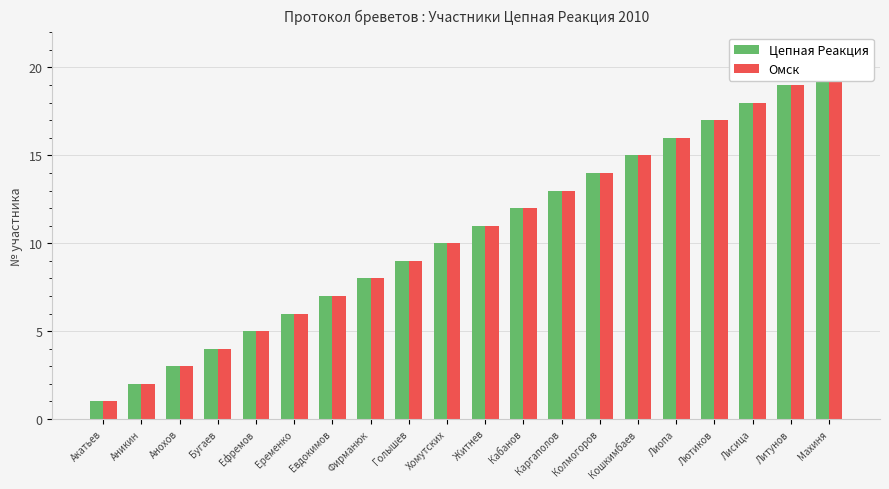

The value of Цепная Реакция at Лютиков is 17. True or false?

True